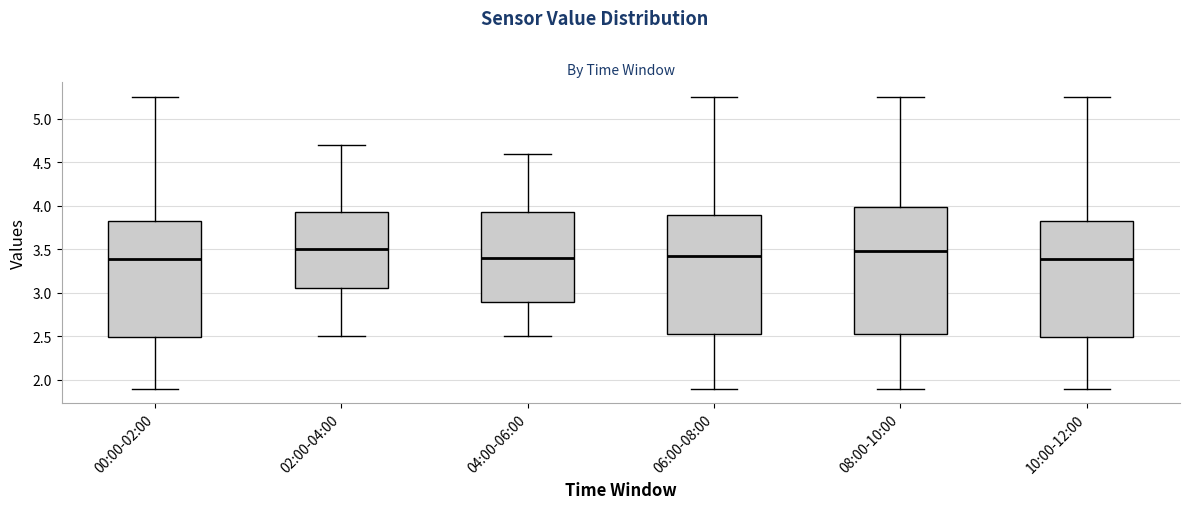

Reading left to right, read every box against the y-axis: the position of its median line, the range the box covers, and the ends of its whiskers. The values are not printed on the chart, so give them approximately, as read against the axis.

00:00-02:00: median 3.40, box 2.50 to 3.80, whiskers 1.90 to 5.25
02:00-04:00: median 3.50, box 3.05 to 3.95, whiskers 2.50 to 4.70
04:00-06:00: median 3.40, box 2.90 to 3.95, whiskers 2.50 to 4.60
06:00-08:00: median 3.45, box 2.50 to 3.90, whiskers 1.90 to 5.25
08:00-10:00: median 3.50, box 2.50 to 4.00, whiskers 1.90 to 5.25
10:00-12:00: median 3.40, box 2.50 to 3.80, whiskers 1.90 to 5.25